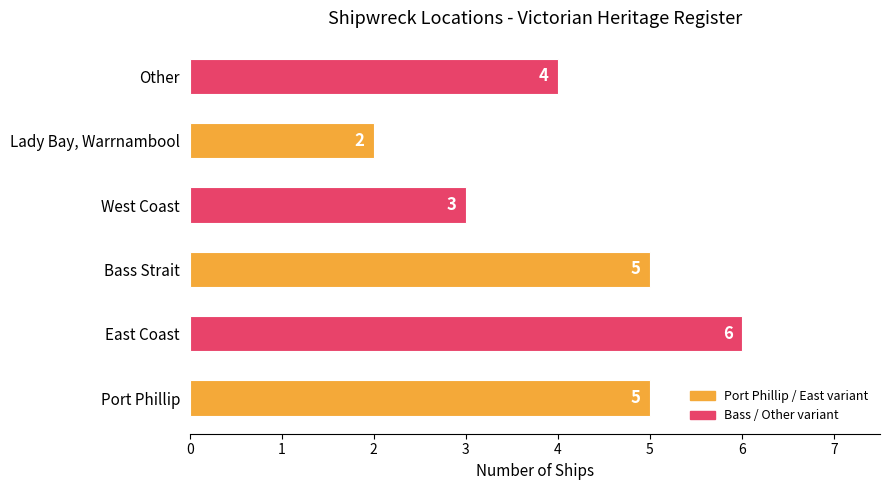

Read the value at West Coast.

3